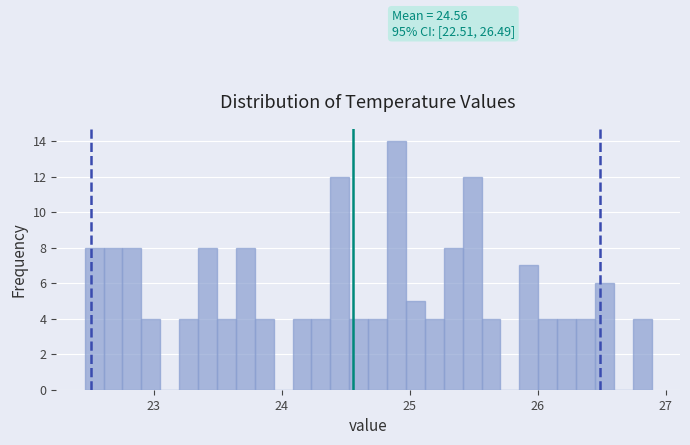

Read against the x-axis, roughly where is the centre of the tallest bar?

24.9